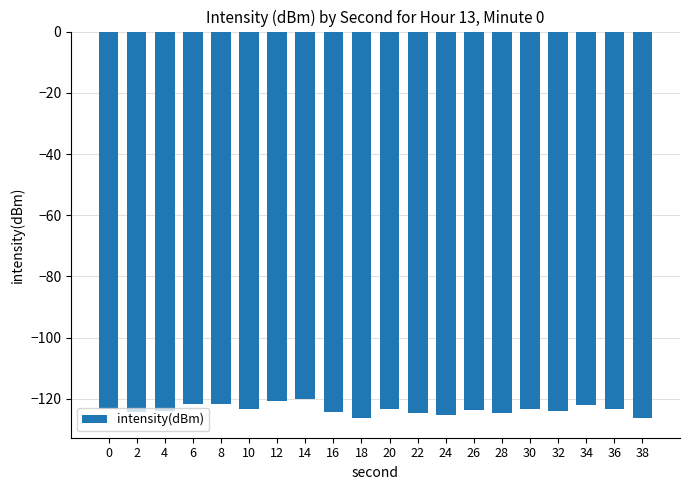

What is the sum of the values at 18 and 0?

-249.8